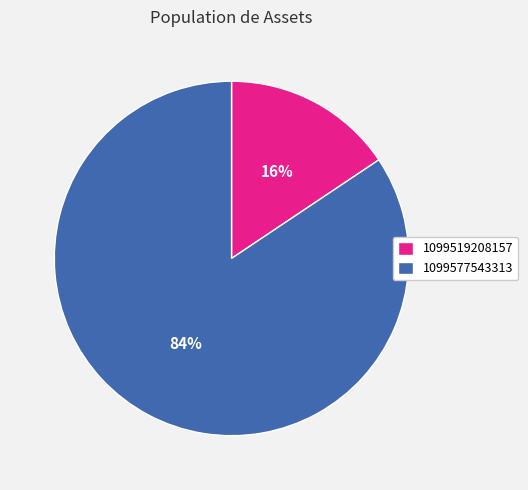

What is the smallest slice in the pie chart?

1099519208157